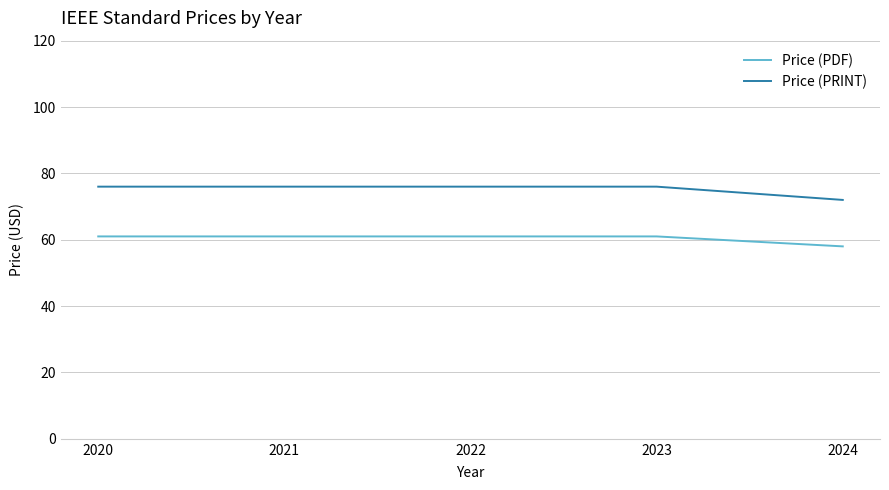

Reading left to right, transcribe all the data shown in this chart.

Price (PDF): 2020=61	2021=61	2022=61	2023=61	2024=58
Price (PRINT): 2020=76	2021=76	2022=76	2023=76	2024=72